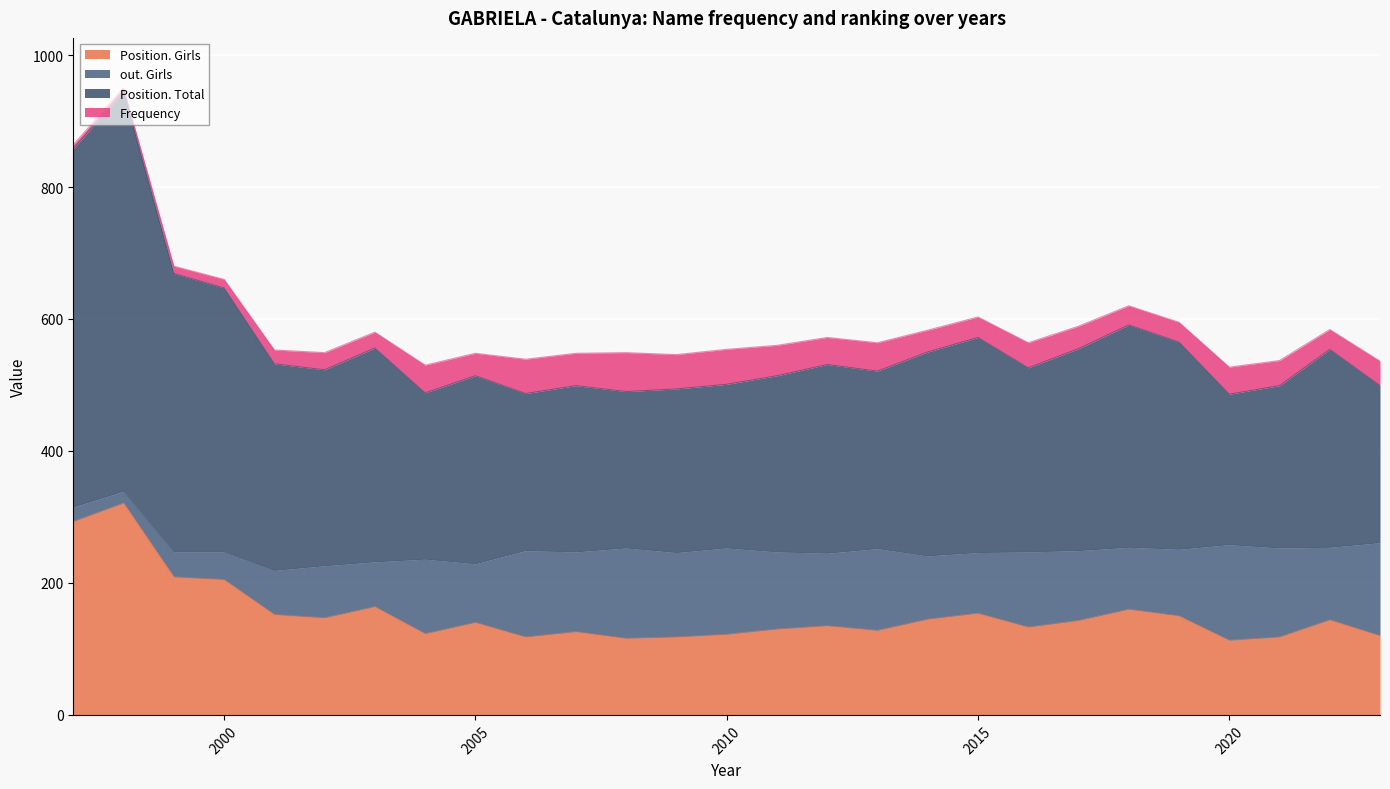

What is the value of the Position. Total point at the 2nd from the left?

945